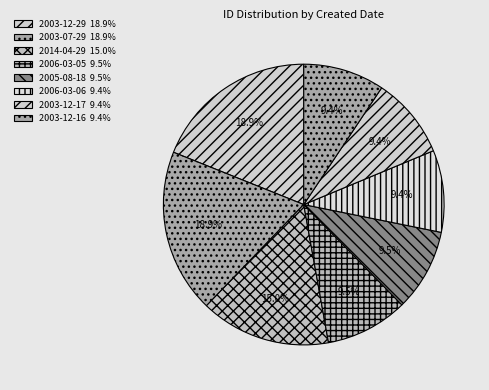

How many slices are in this pie chart?

8